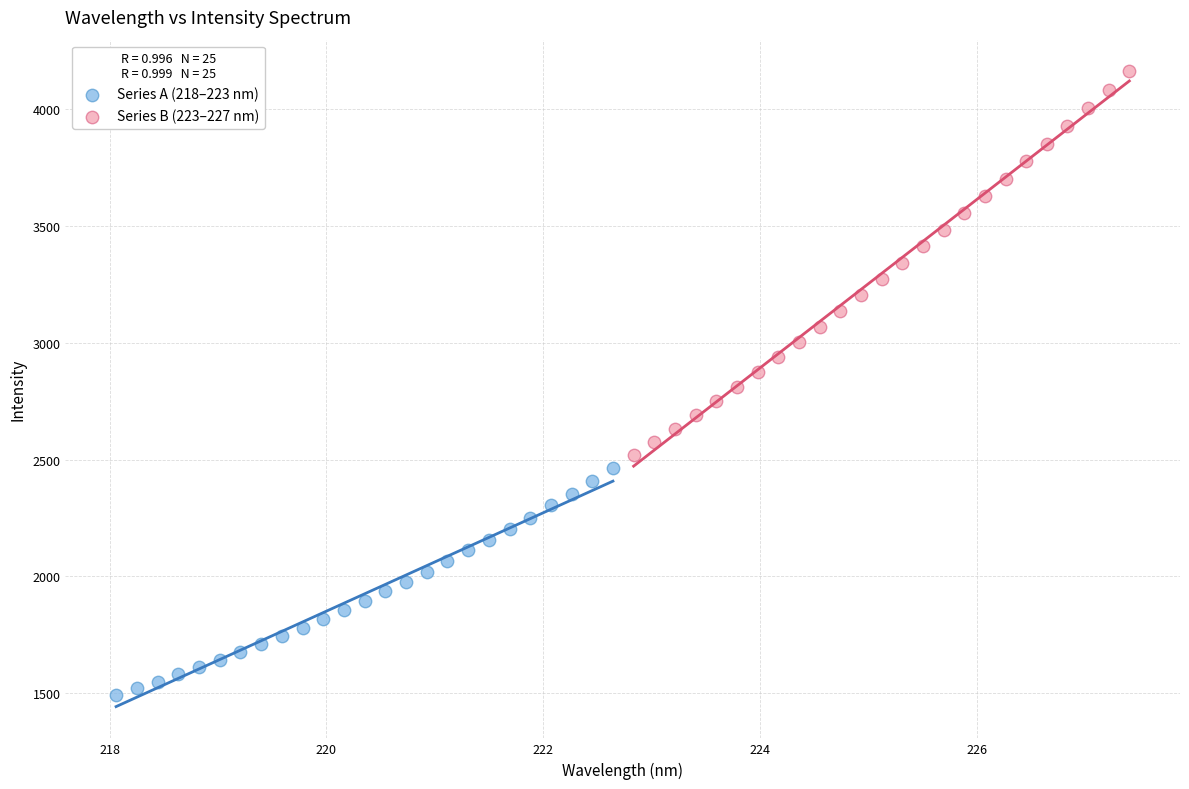

Which series reaches the minimum Y coordinate?

Series A (218–223 nm)